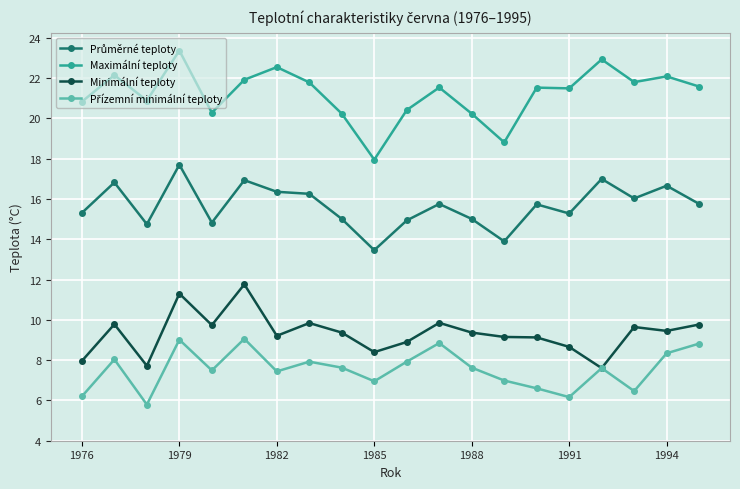

True or false: Minimální teploty and Maximální teploty intersect in this chart.

False